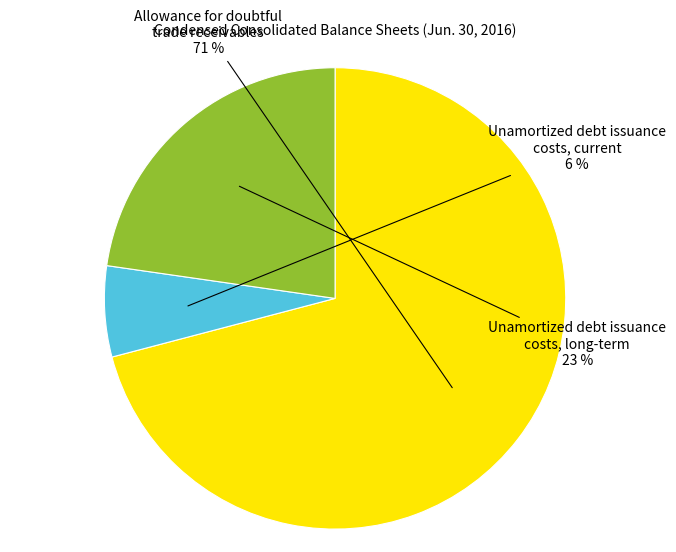

How many slices are in this pie chart?

3